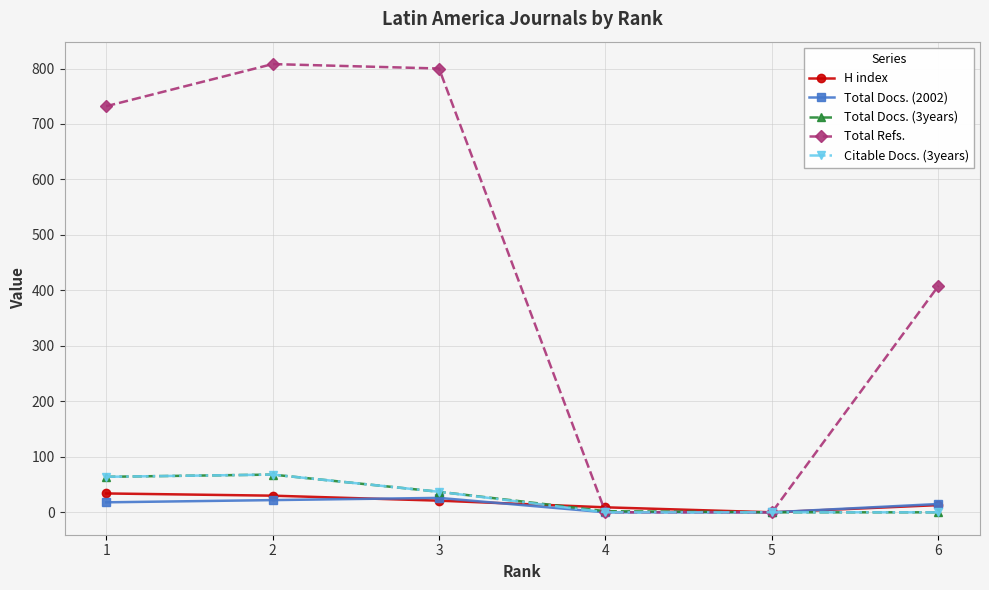

What is the greatest value displayed?

808